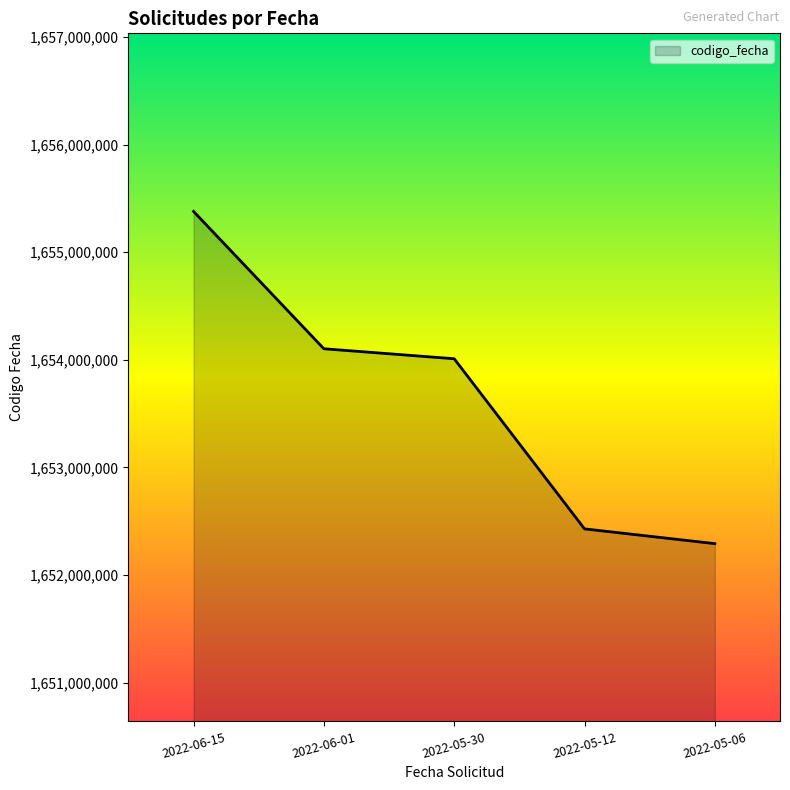

What is the difference between the maximum and minimum values?

3087653